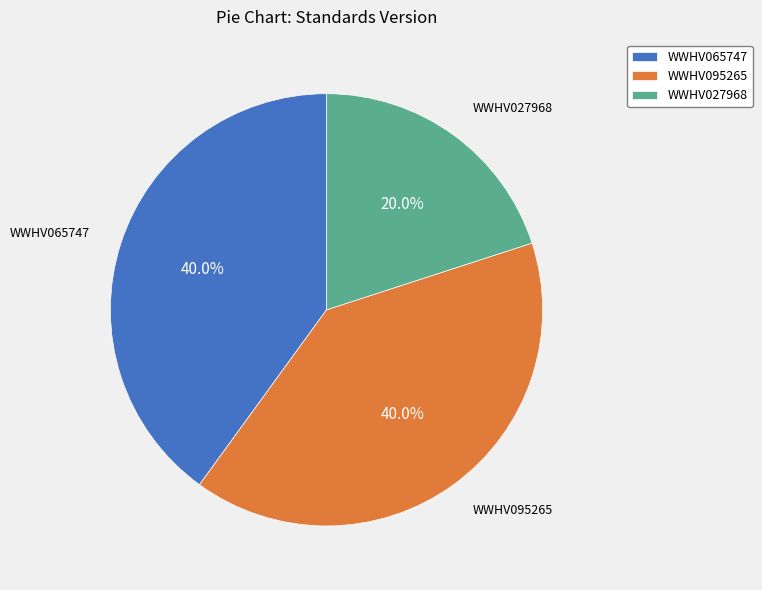

How many segments does this pie chart have?

3